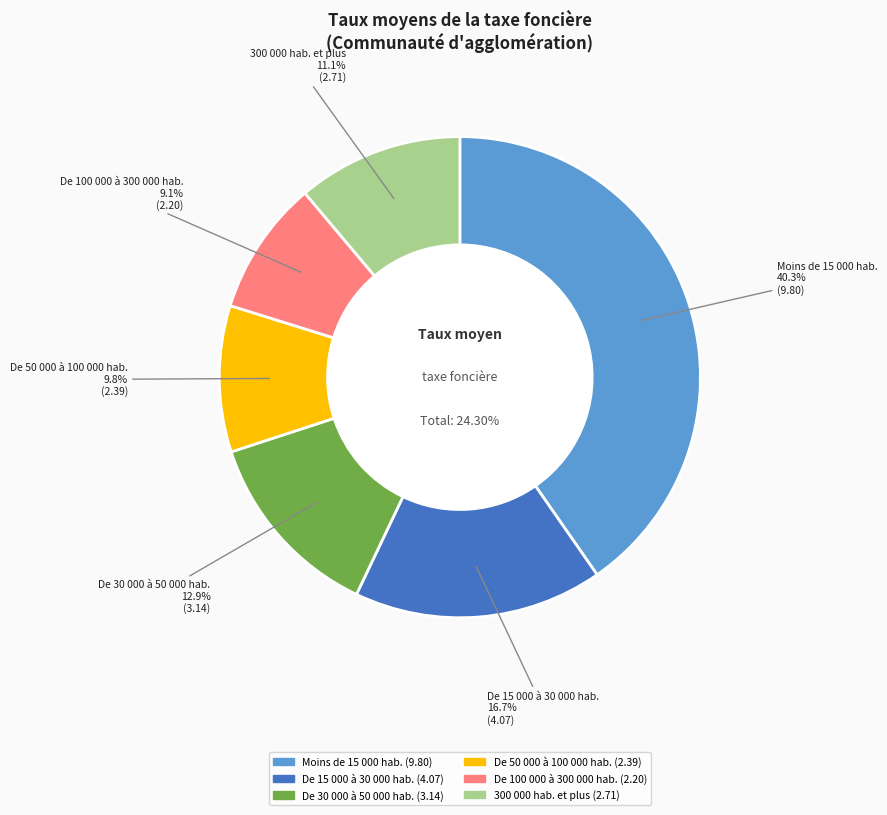

To the nearest percent, what is the combined percentage of De 50 000 à 100 000 hab. and De 100 000 à 300 000 hab.?

19%